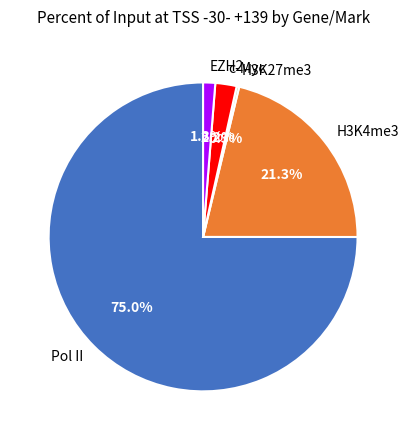

What percentage is NOT represented by c-Myc?

97.8%